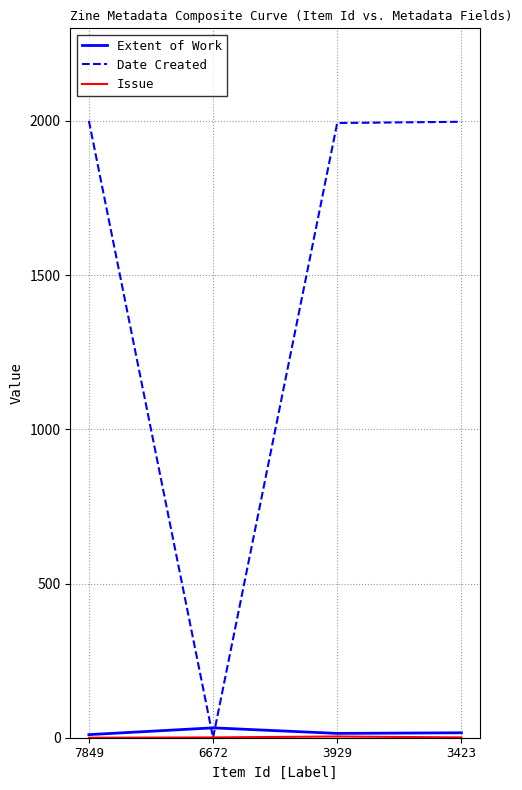

What is the maximum value for Date Created?

2000